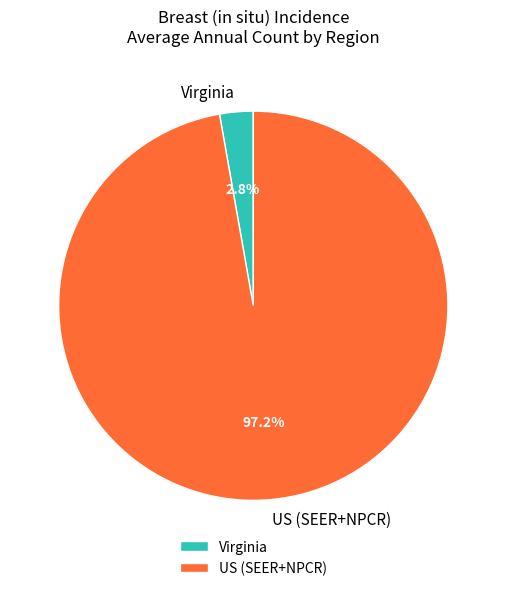

Between US (SEER+NPCR) and Virginia, which is larger?

US (SEER+NPCR)